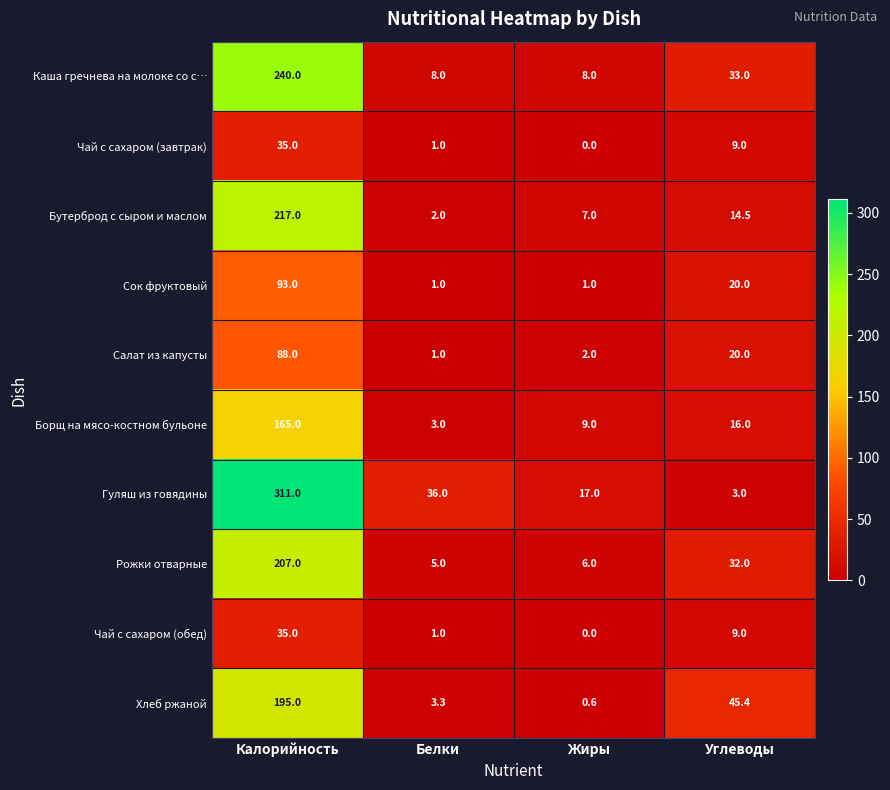

List the labels in order of Салат из капусты value, largest first.

Калорийность, Углеводы, Жиры, Белки